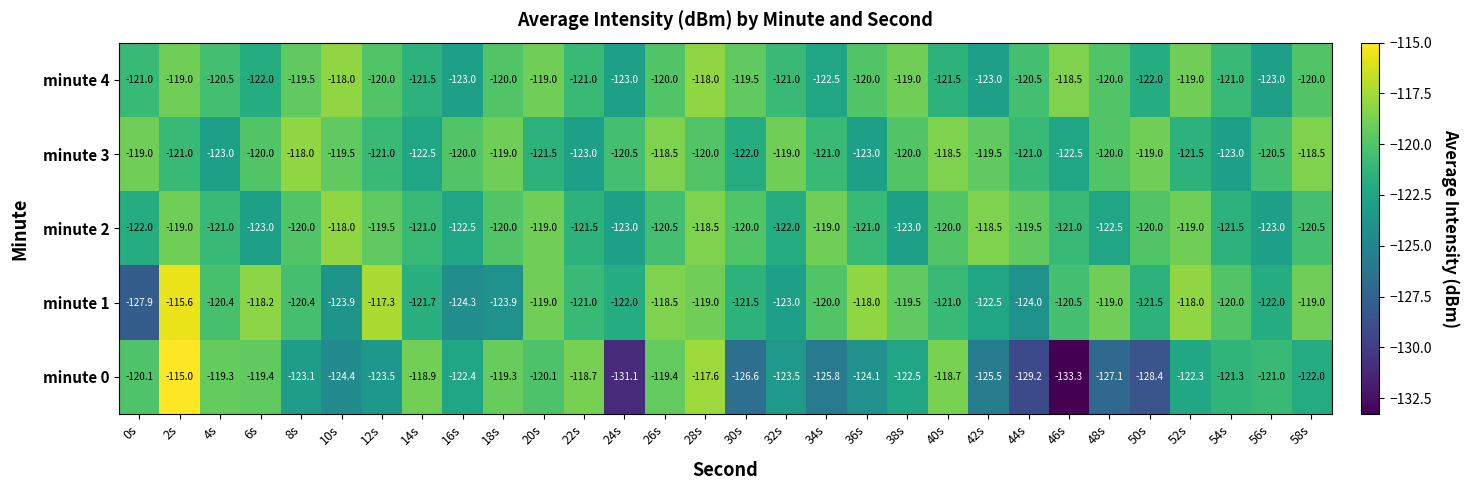

Which series has the largest range (max minus min)?

minute 0